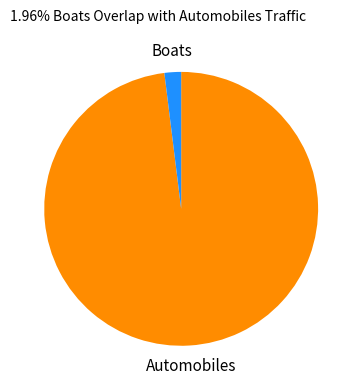

Is there any slice that represents more than half of the pie?

Yes